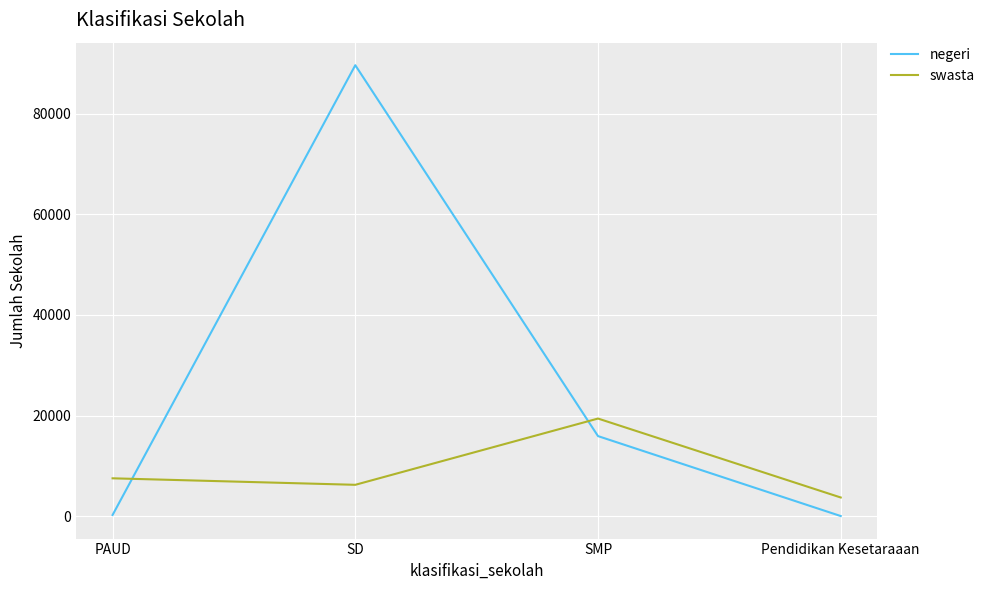

Is the value of negeri at SMP greater than the value of swasta at Pendidikan Kesetaraaan?

Yes